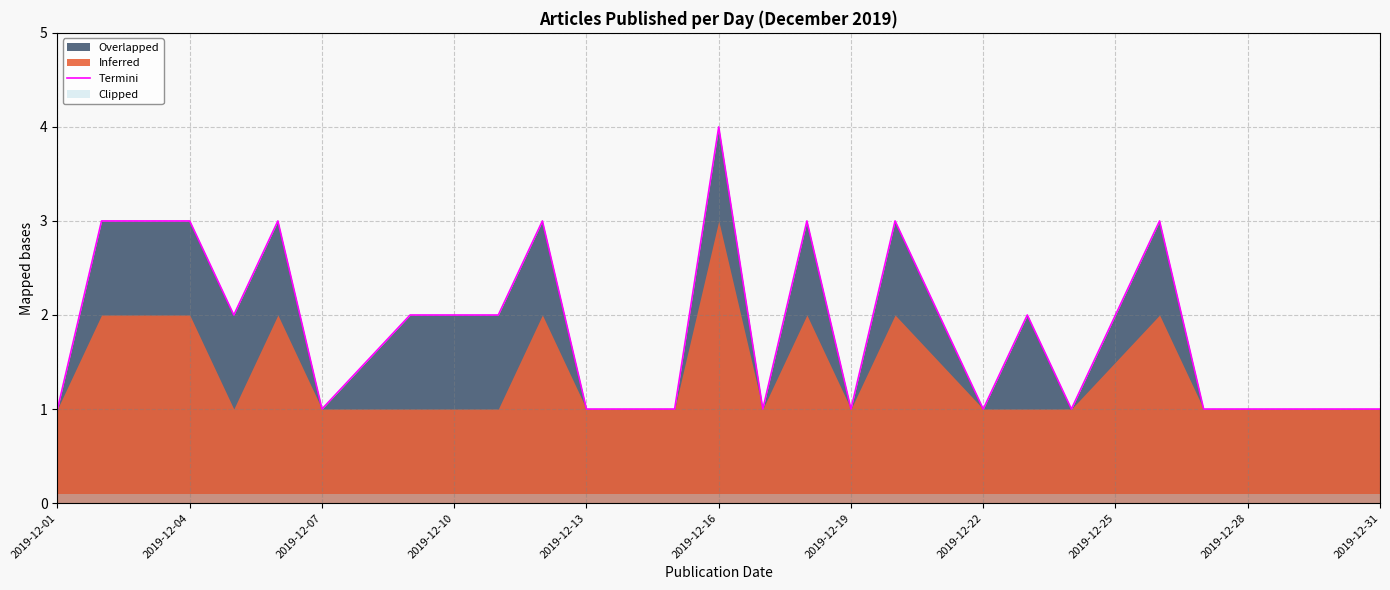

True or false: Termini has a value of 2 at 2019-12-16.

False